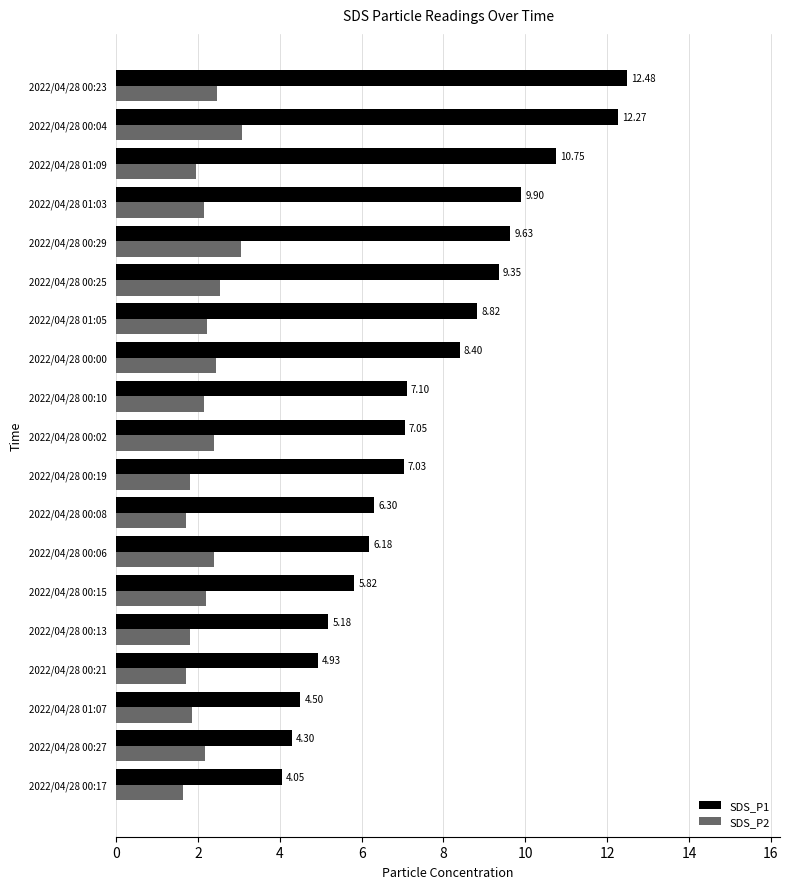

Which series changed the most between 2022/04/28 00:17 and 2022/04/28 00:23?

SDS_P1